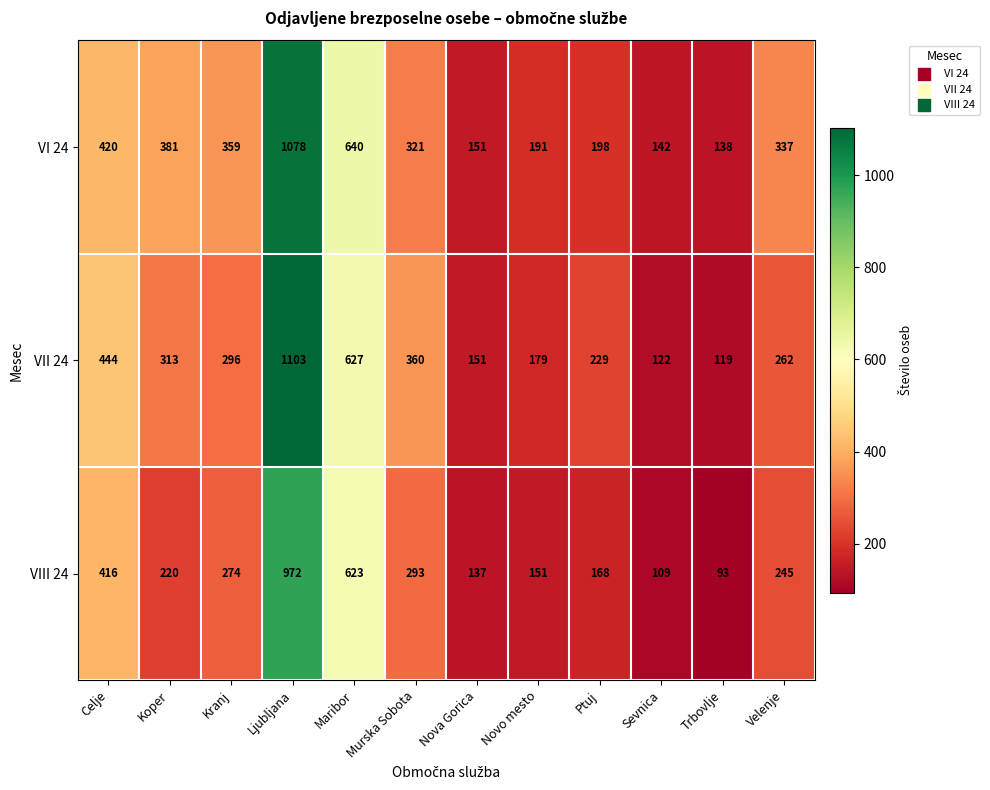

What is the highest value of the VIII 24 series?

972